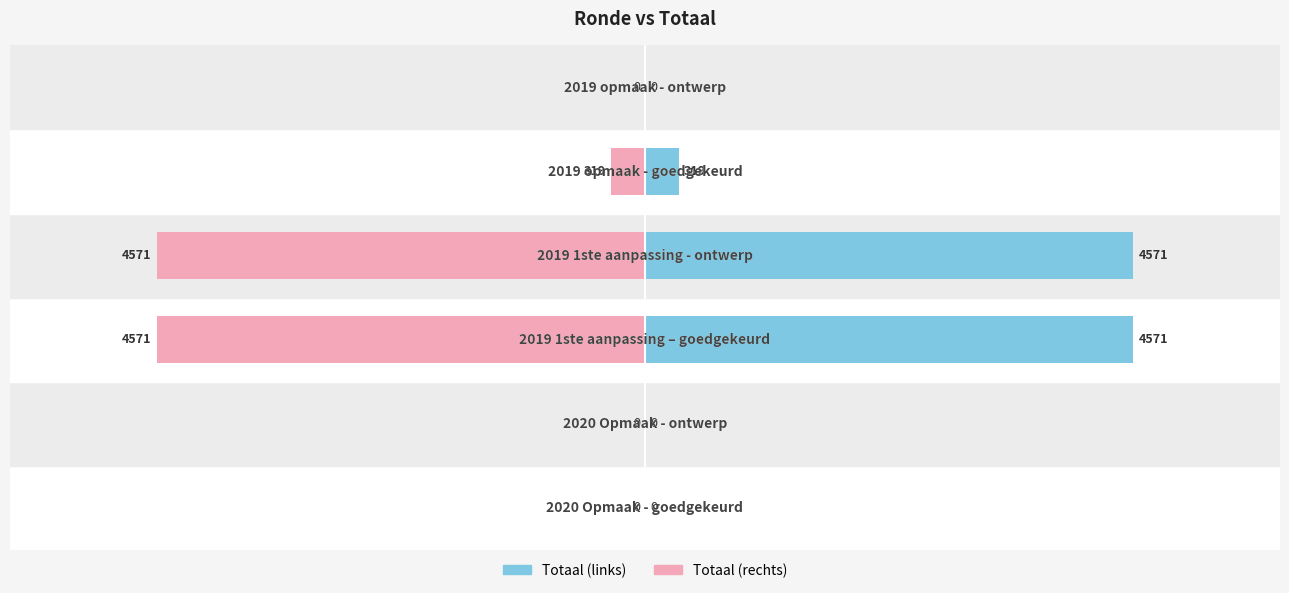

Rank the series at 1 from highest to lowest value.

Totaal (links), Totaal (rechts)